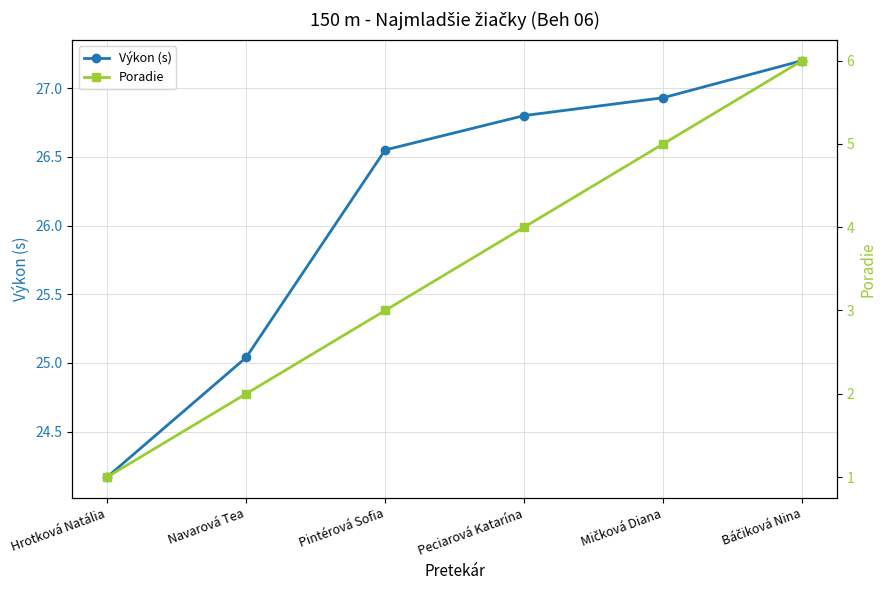

How many data points in Poradie are less than 4?

3